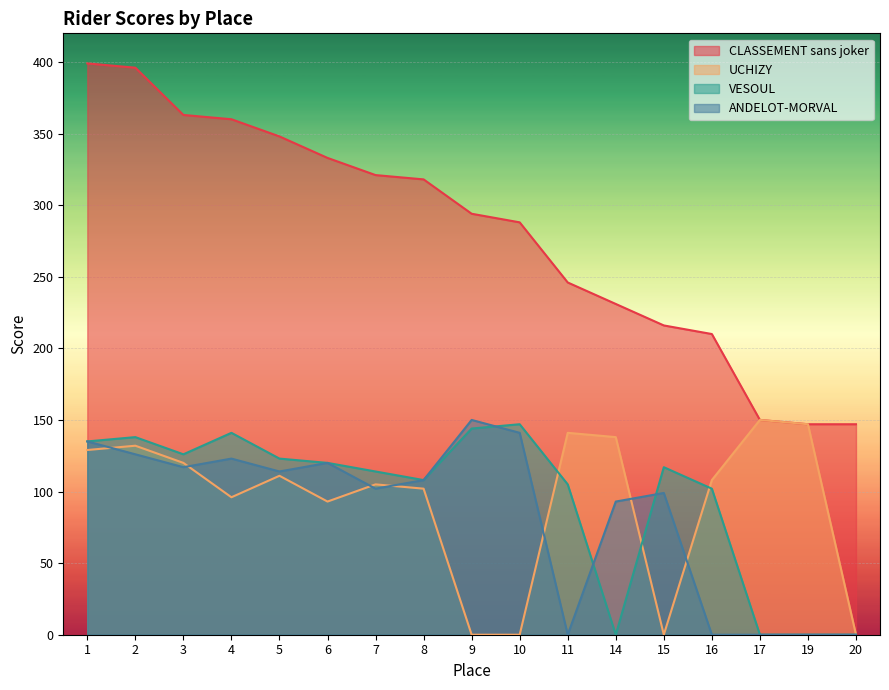

What is the value of the CLASSEMENT sans joker point at the 7th from the left?

321